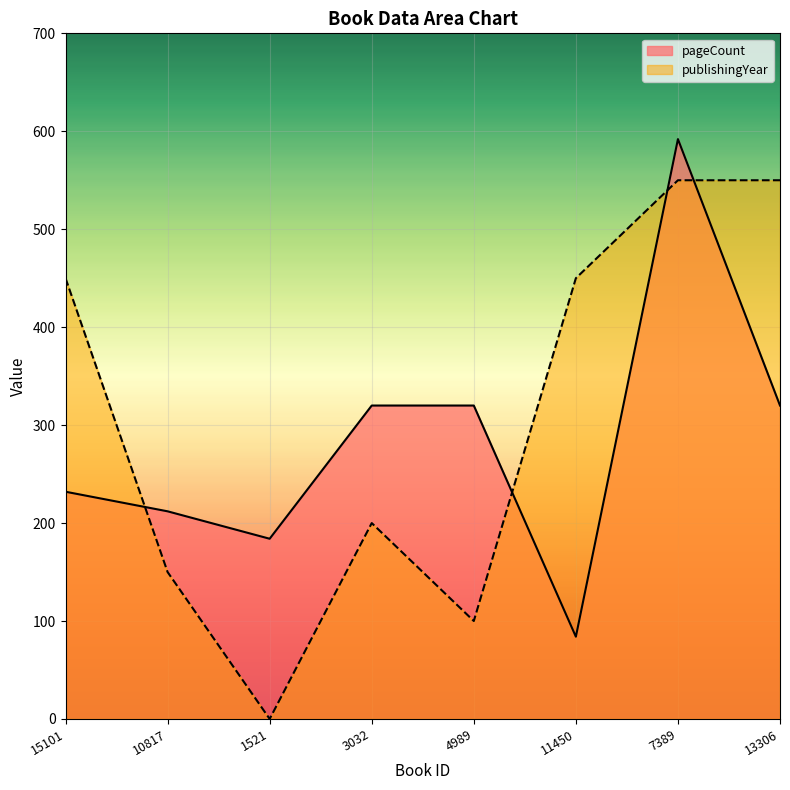

Which series changed the most between 11450 and 13306?

pageCount